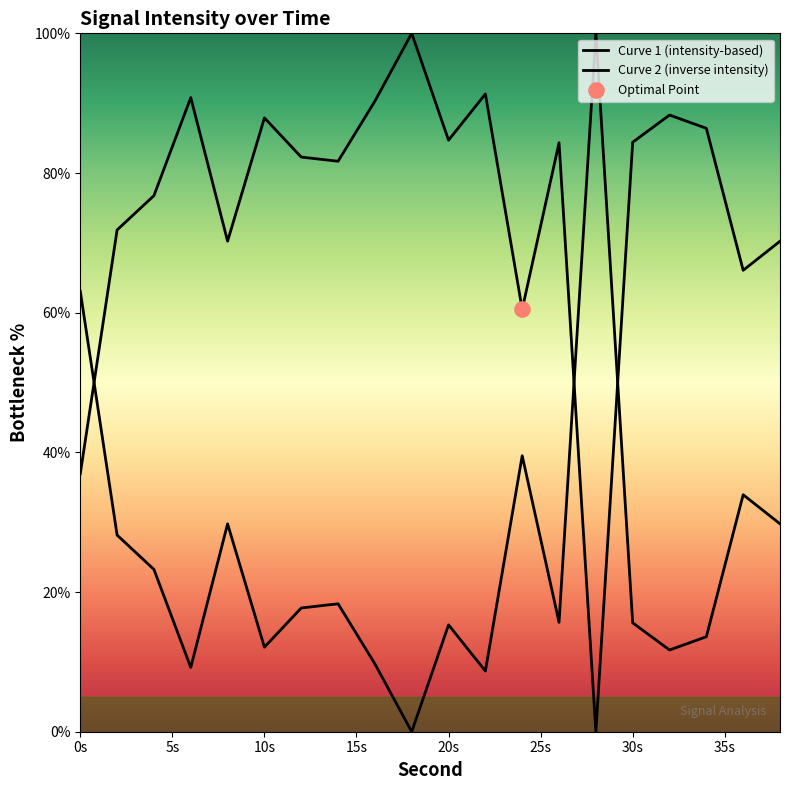

Approximately how many times larger is the value at 30 compared to 36?

1.3